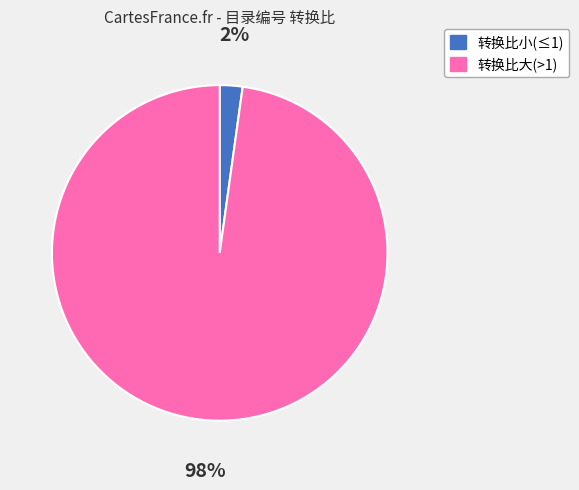

Is there a majority slice in this chart?

Yes